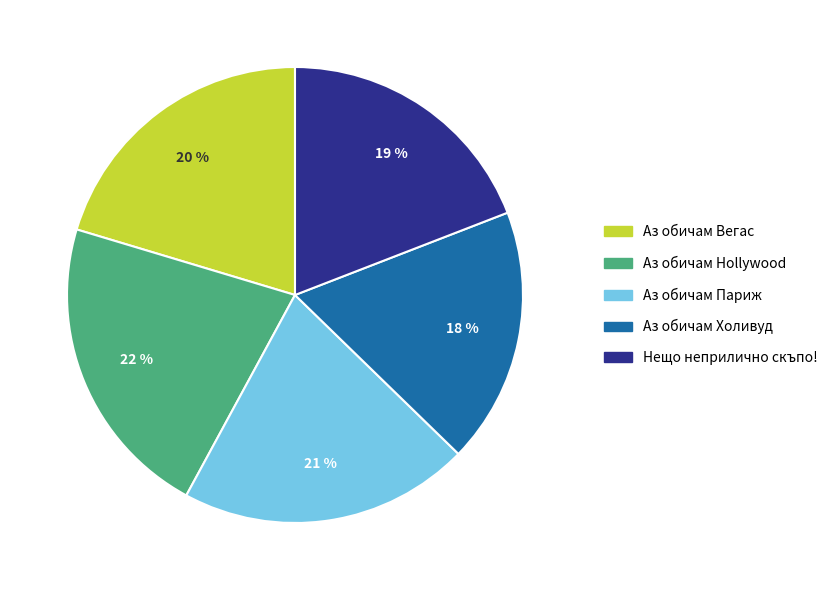

To the nearest percent, what portion does Аз обичам Вегас represent?

20%